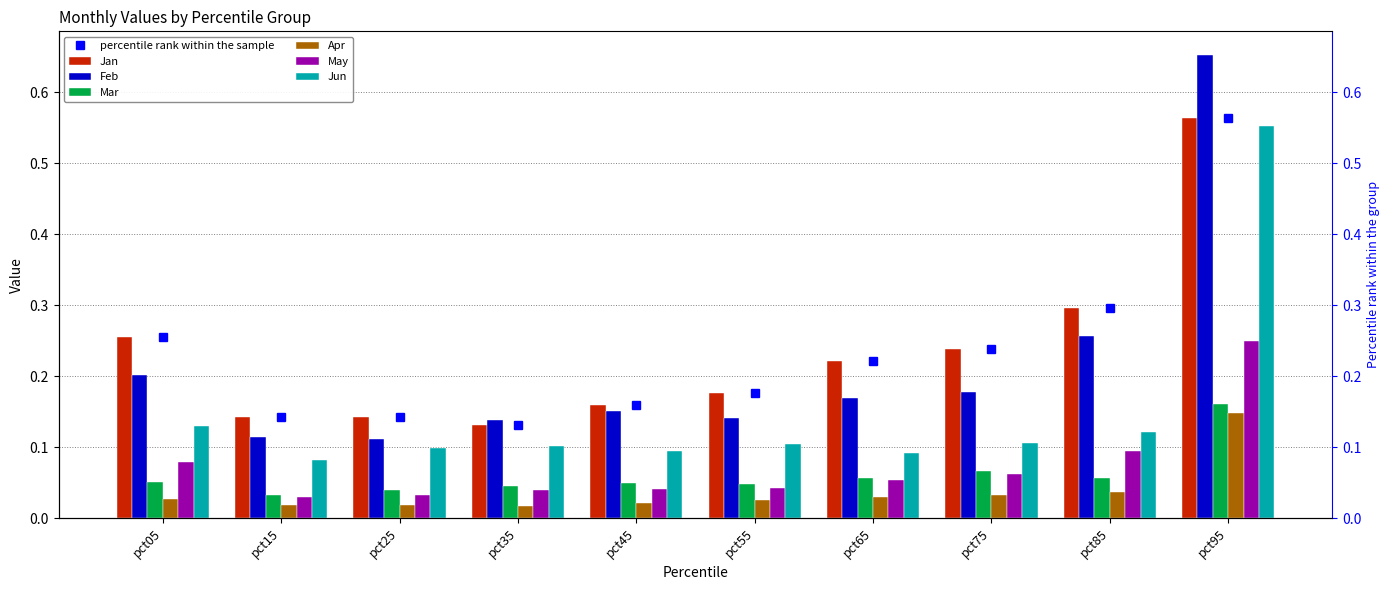

Does the chart contain stacked bars?

No